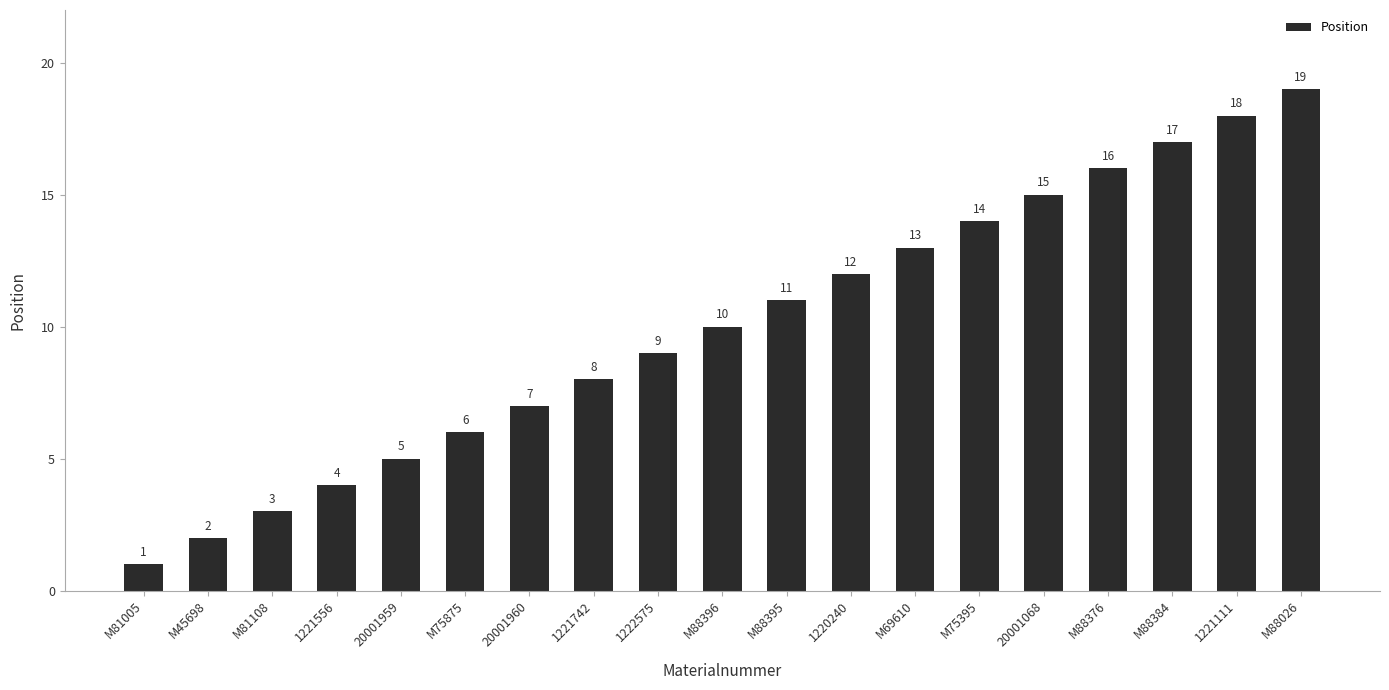

The chart shows a value of 18 at M69610. True or false?

False